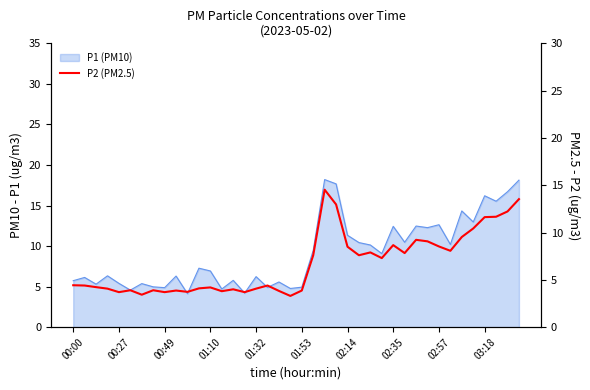

What is the sum of all values?

269.4